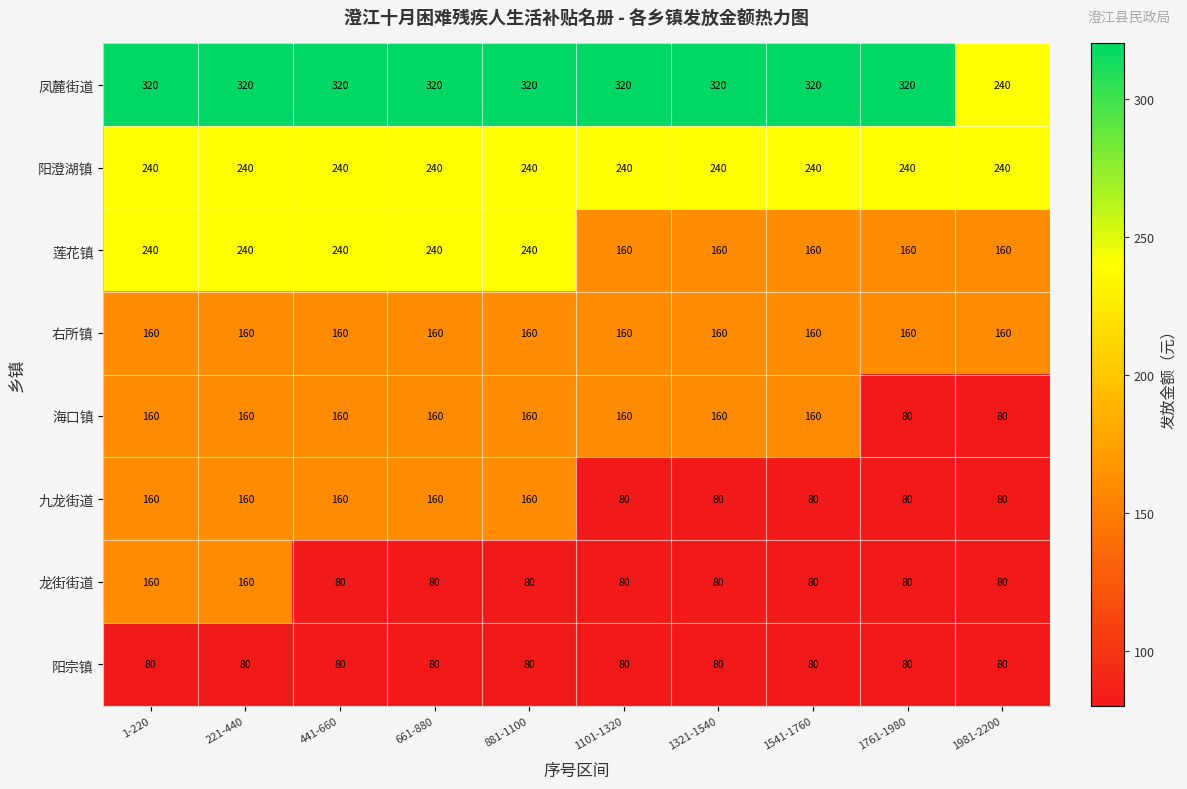

What is the approximate value of 阳宗镇 at 881-1100?

80